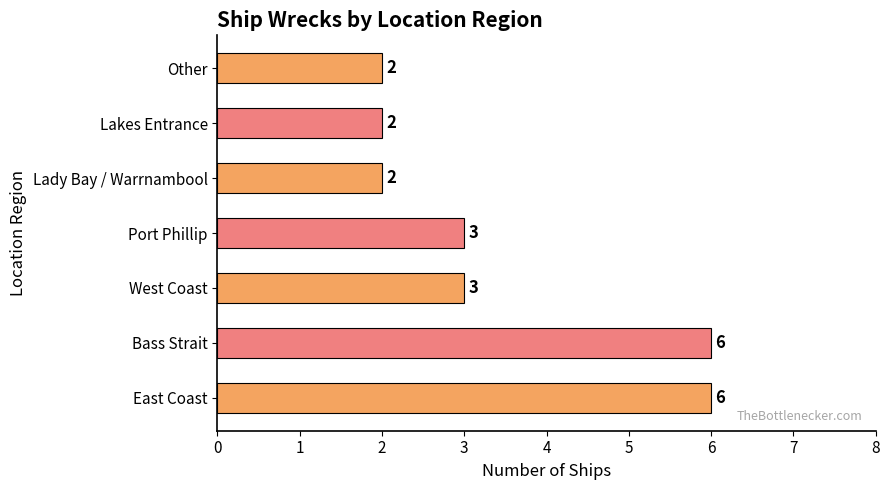

What is the ratio of the value at Other to the value at Bass Strait?

0.3